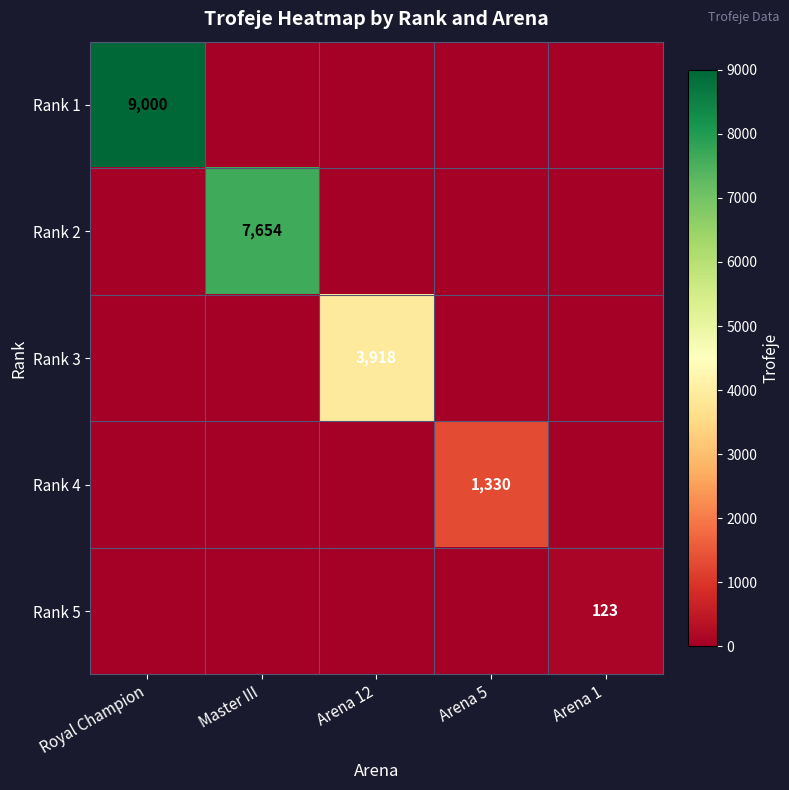

The Rank 3 series shows 5743 at Arena 12. True or false?

False